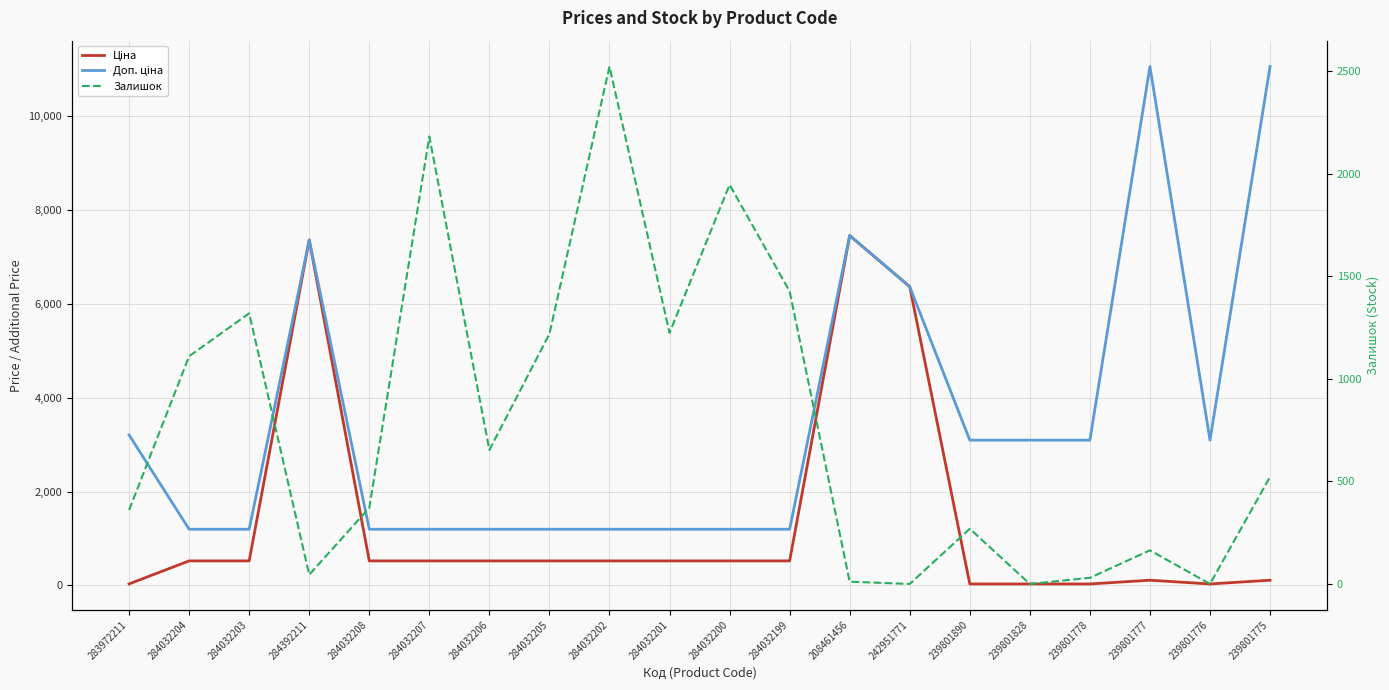

List the series in order of their overall mean, lowest first.

Залишок, Ціна, Доп. ціна